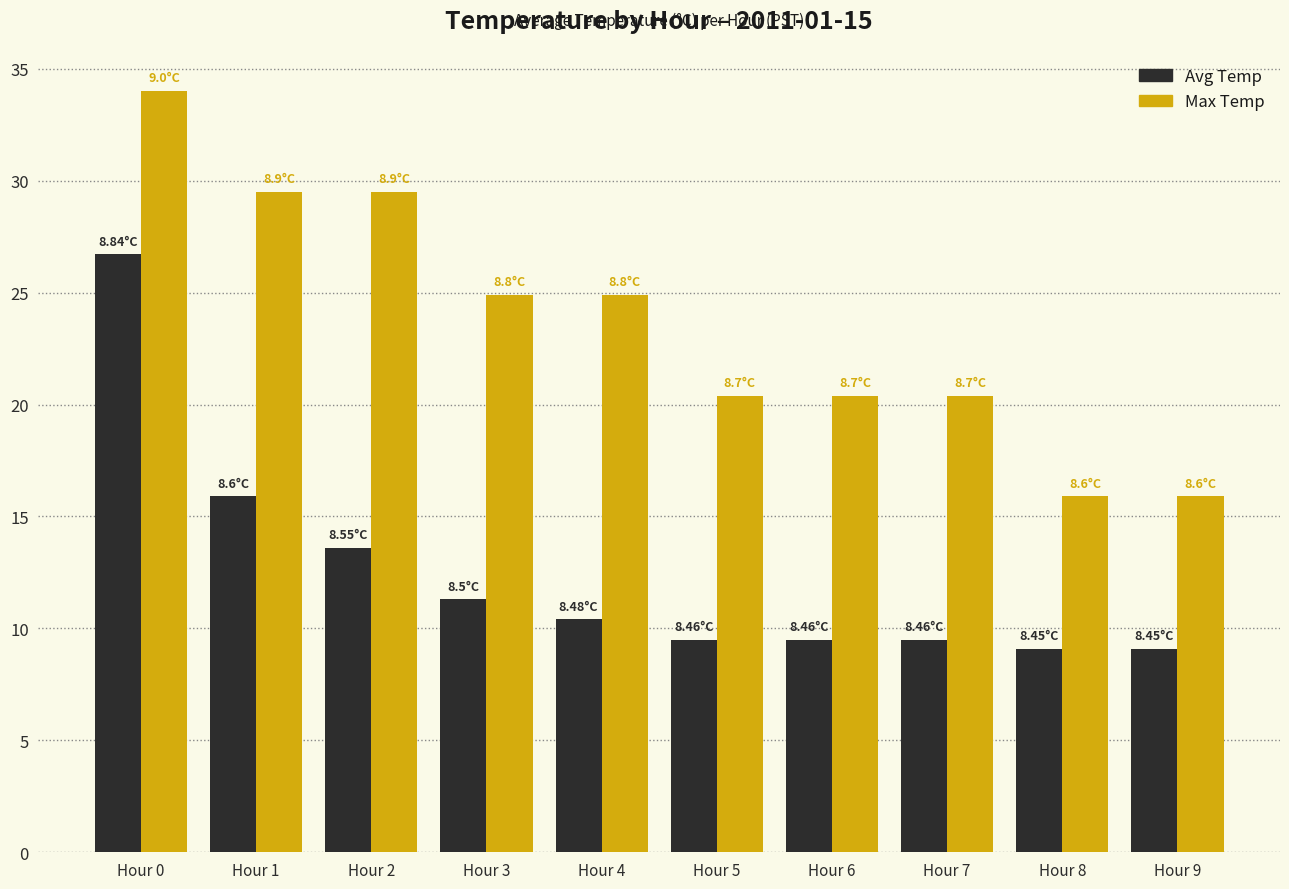

Are the bars grouped side by side (vs. stacked)?

Yes